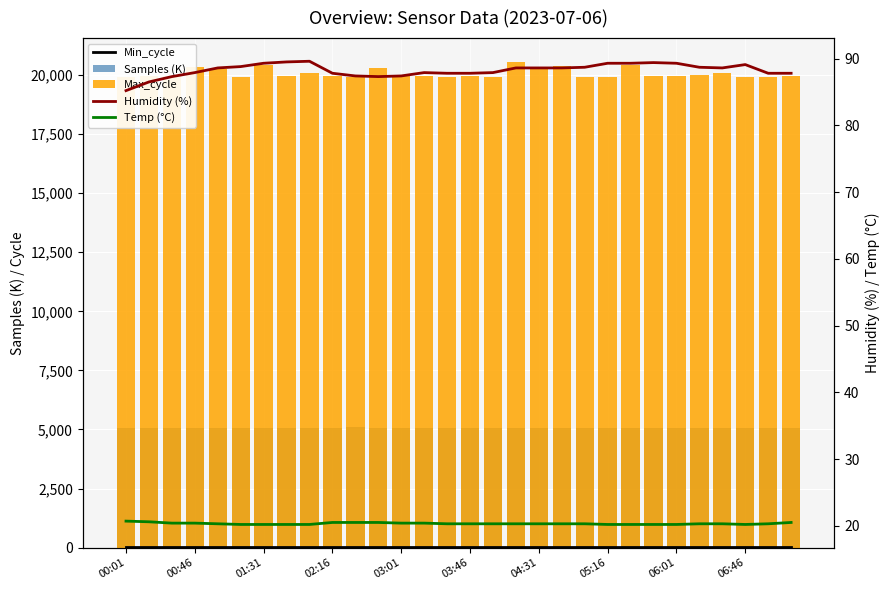

What is the lowest value of the Temp (°C) series?

20.2